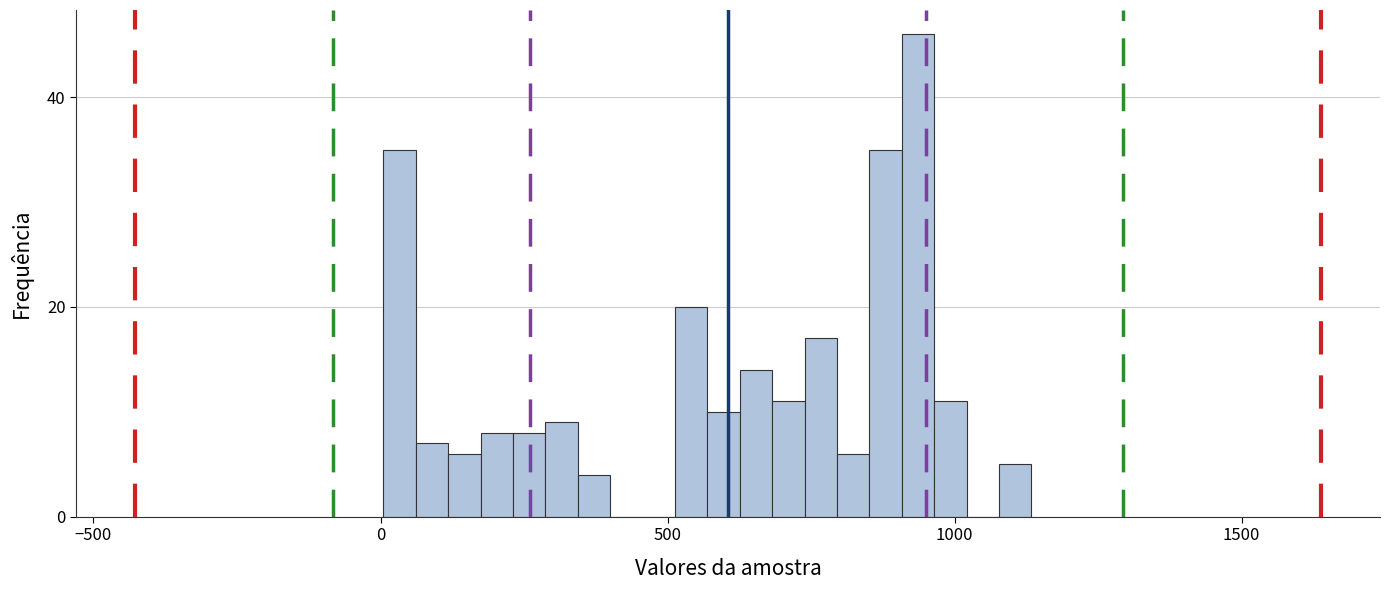

Read against the x-axis, roughly where is the centre of the tallest bar?

950